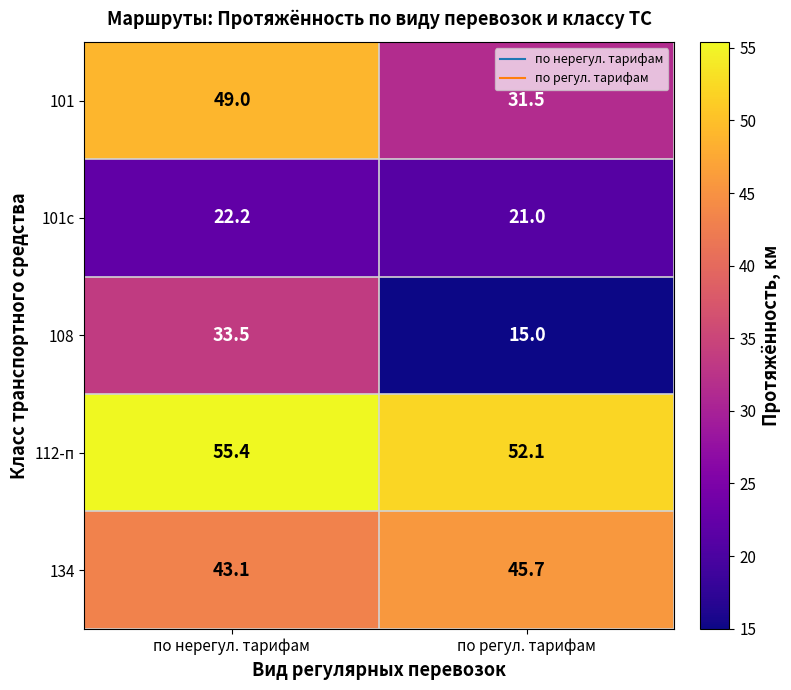

What is the sum of the 101с values at по нерегул. тарифам and по регул. тарифам?

43.2